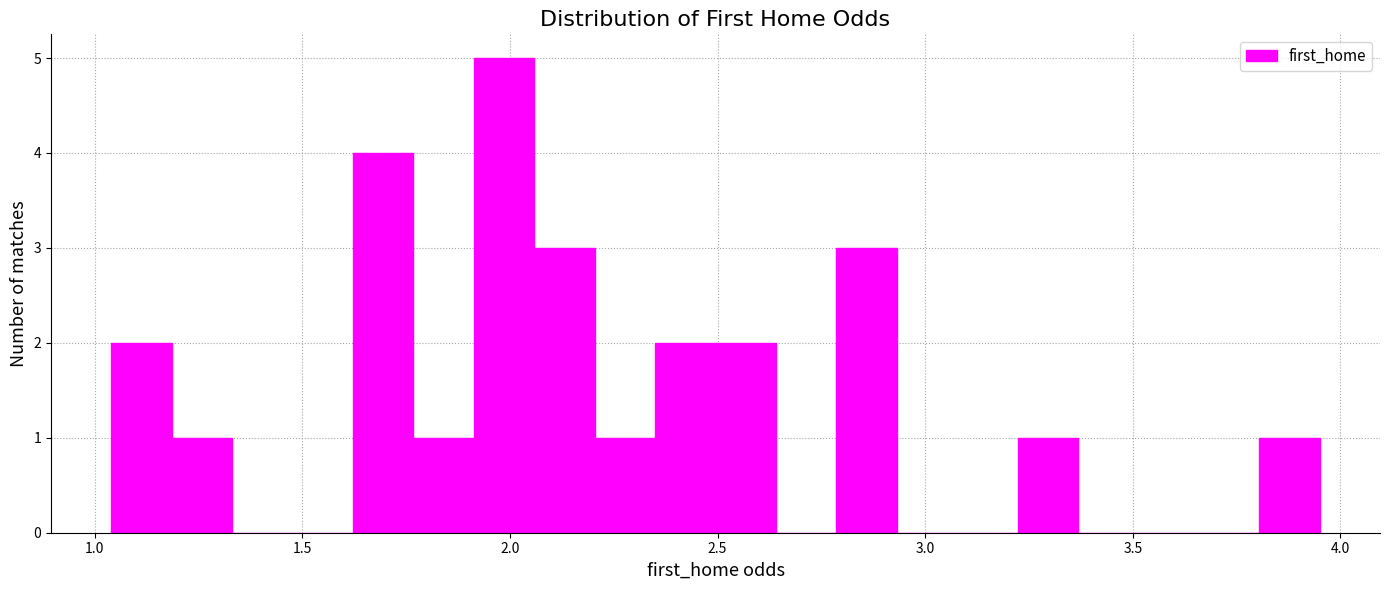

Around what value on the x-axis is the tallest bar? Give the approximate position of its centre, as read against the axis.

2.00